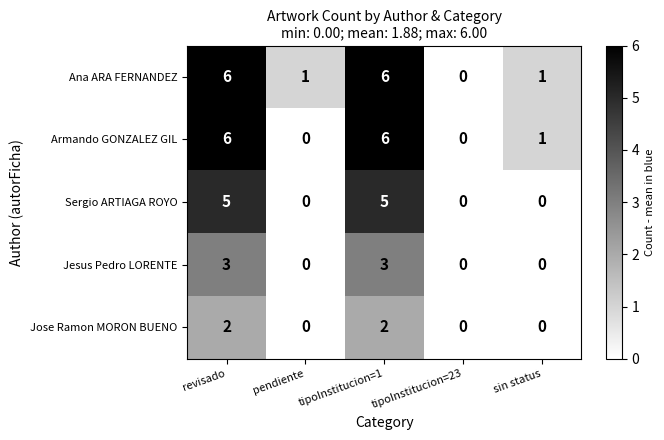

What is the sum of all Sergio ARTIAGA ROYO values?

10